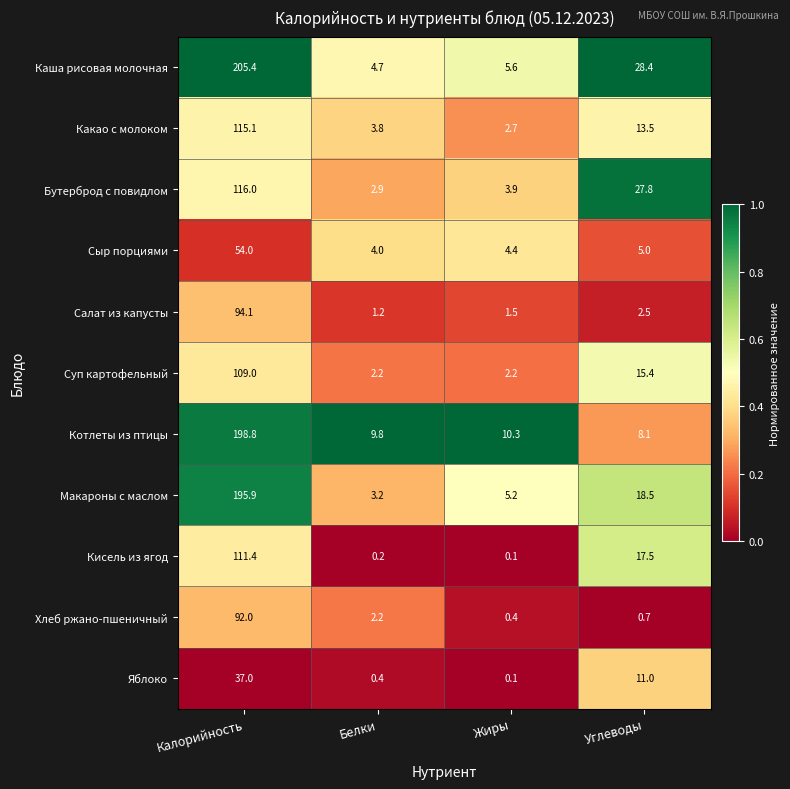

Which category has the lowest value across all series?

Жиры